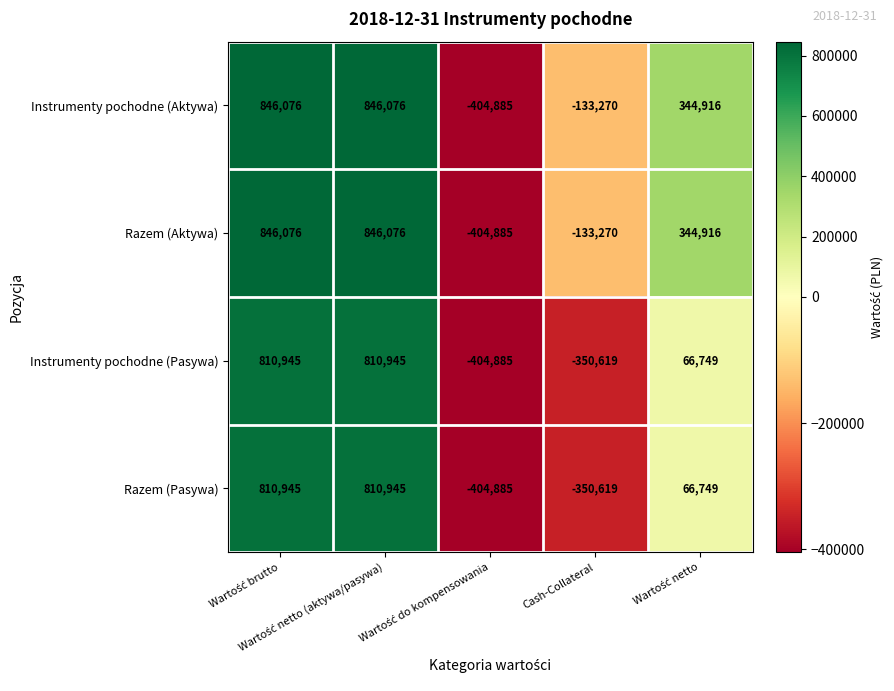

Count the Razem (Aktywa) values in the range -133270 to 846076.

4